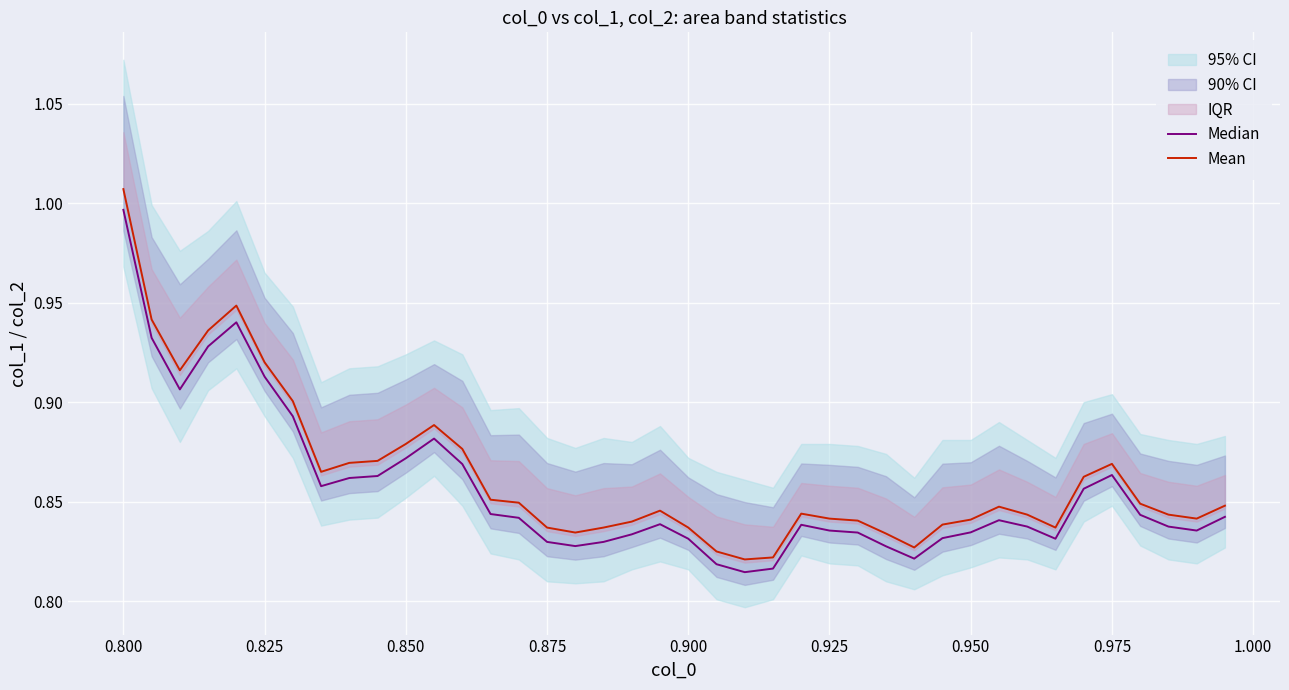

What is the sum of all Mean values?

34.5